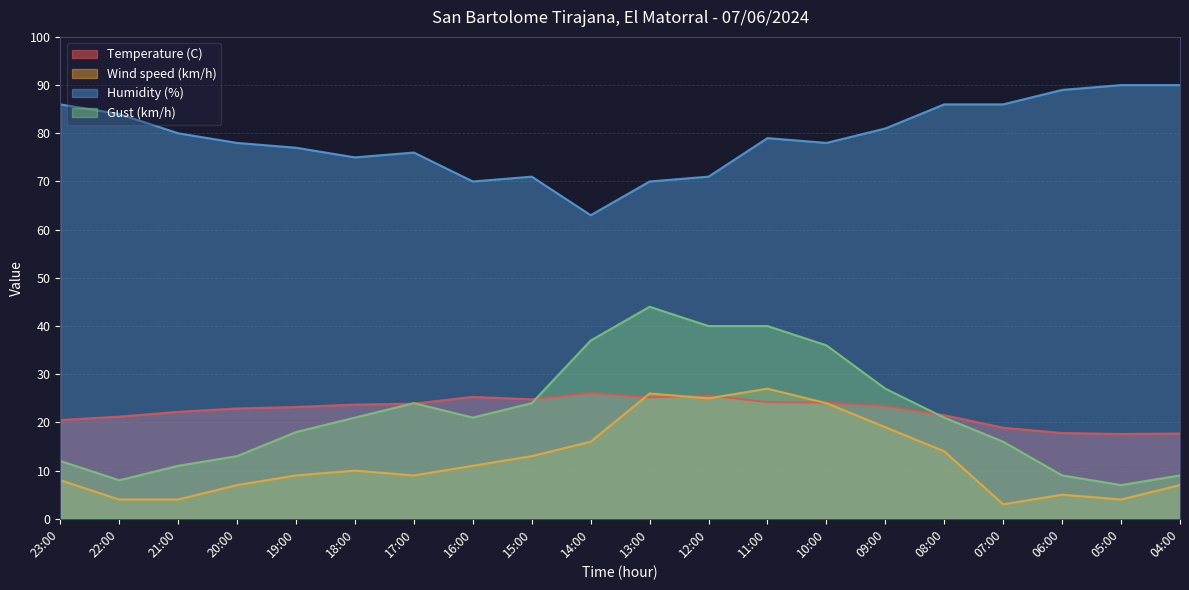

What value does the Wind speed (km/h) series have at 07:00?

3.0